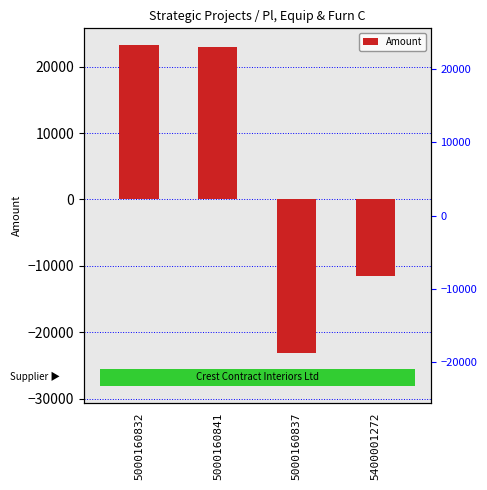

List the labels in order of value, largest first.

5000160832, 5000160841, 5400001272, 5000160837